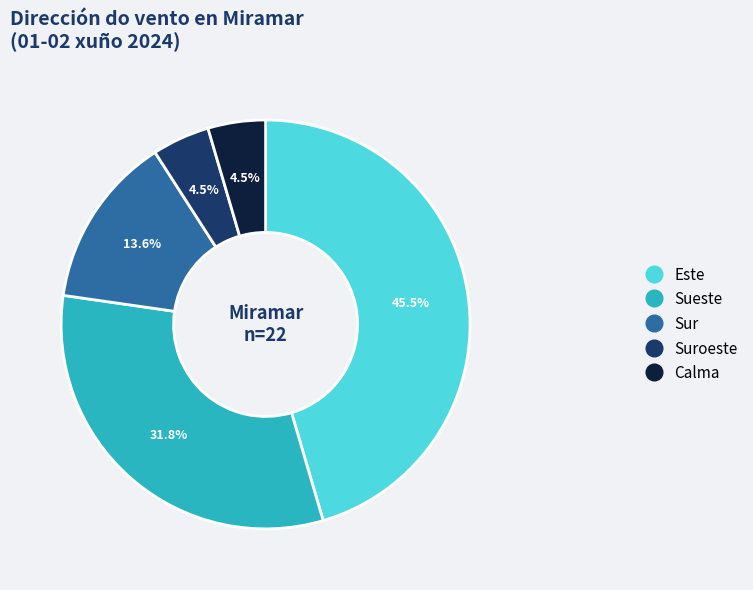

Is there a majority slice in this chart?

No